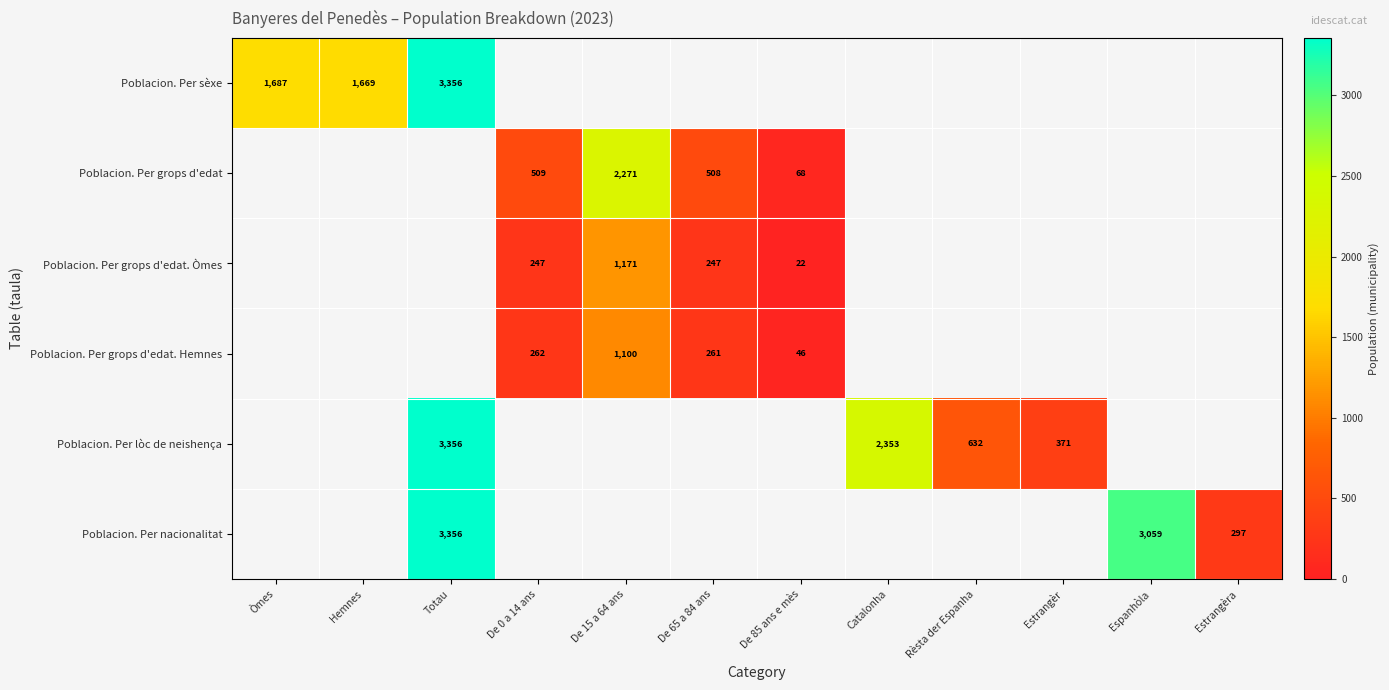

The value of Poblacion. Per lòc de neishença at Totau is 4446. True or false?

False